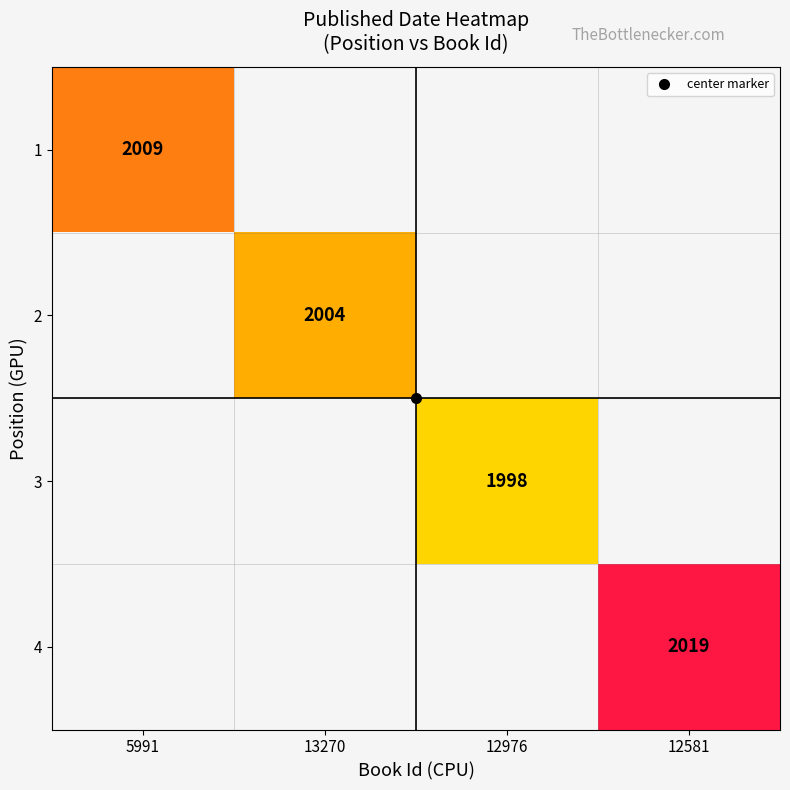

At which category does the chart reach its peak across all series?

12581